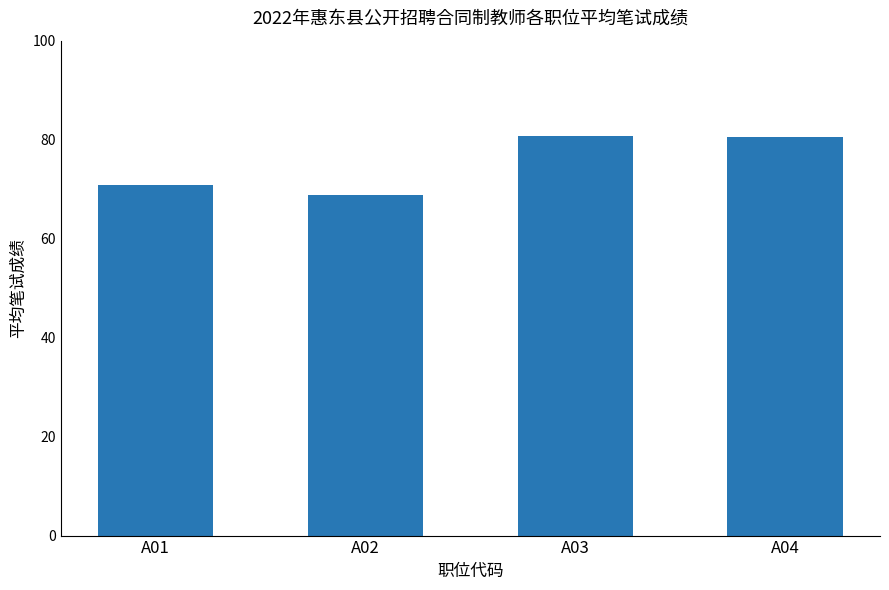

At which category does the chart reach its minimum across all series?

A02